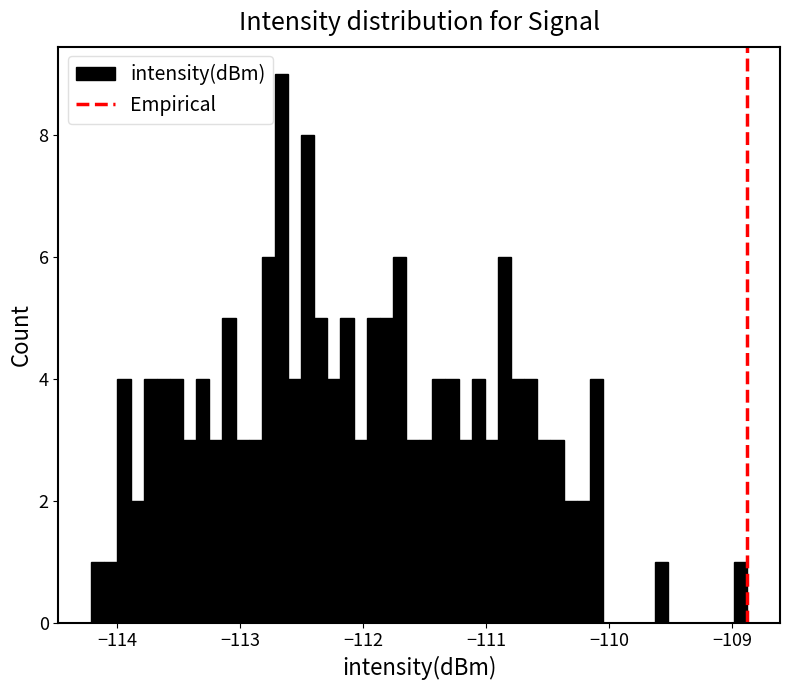

Around what value on the x-axis is the tallest bar? Give the approximate position of its centre, as read against the axis.

-112.7